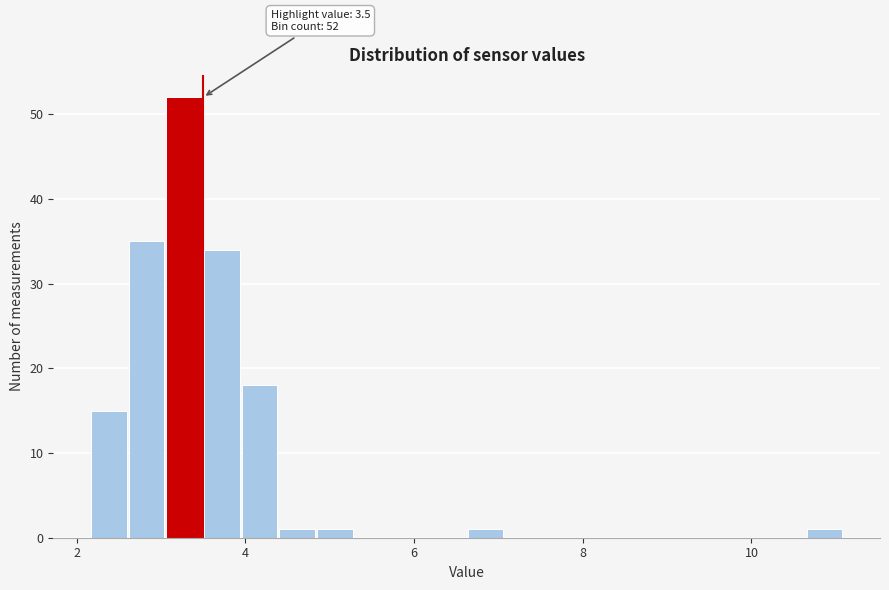

Around what value on the x-axis is the tallest bar? Give the approximate position of its centre, as read against the axis.

3.2